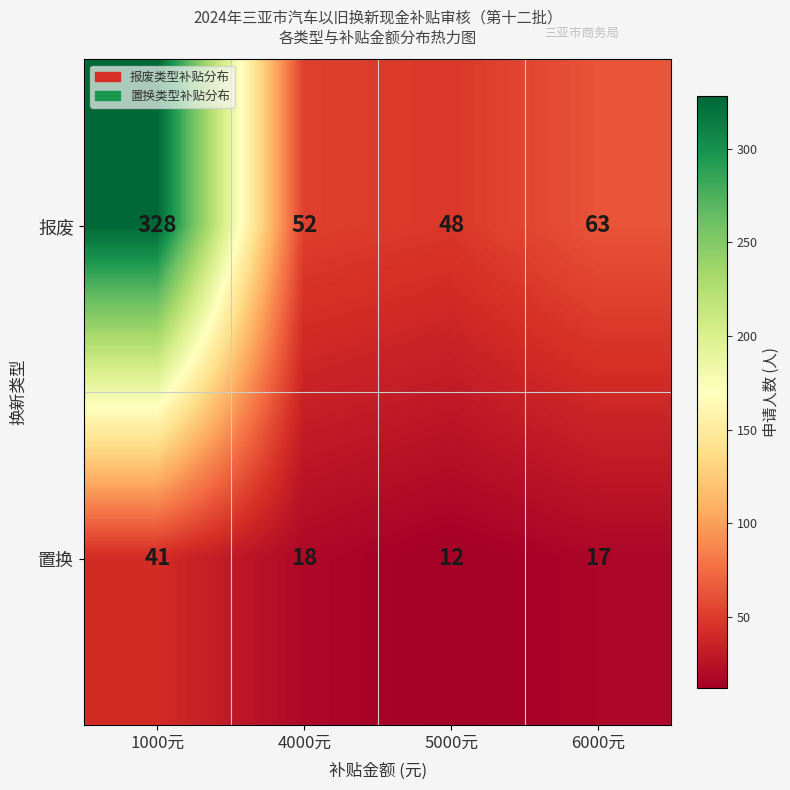

Which label corresponds to the largest value in the chart?

1000元